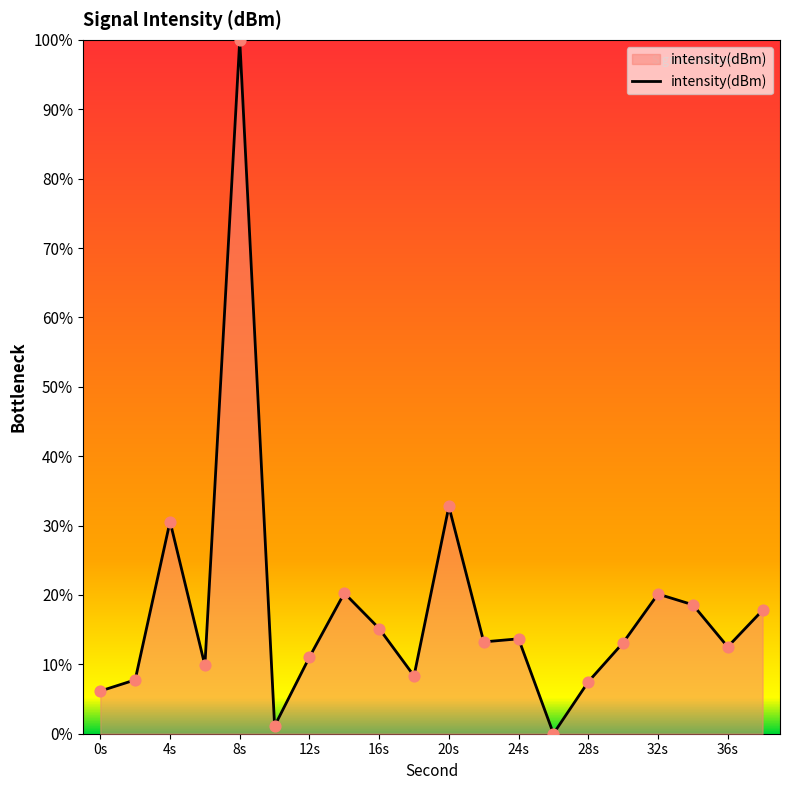

What is the greatest value displayed?

100.0